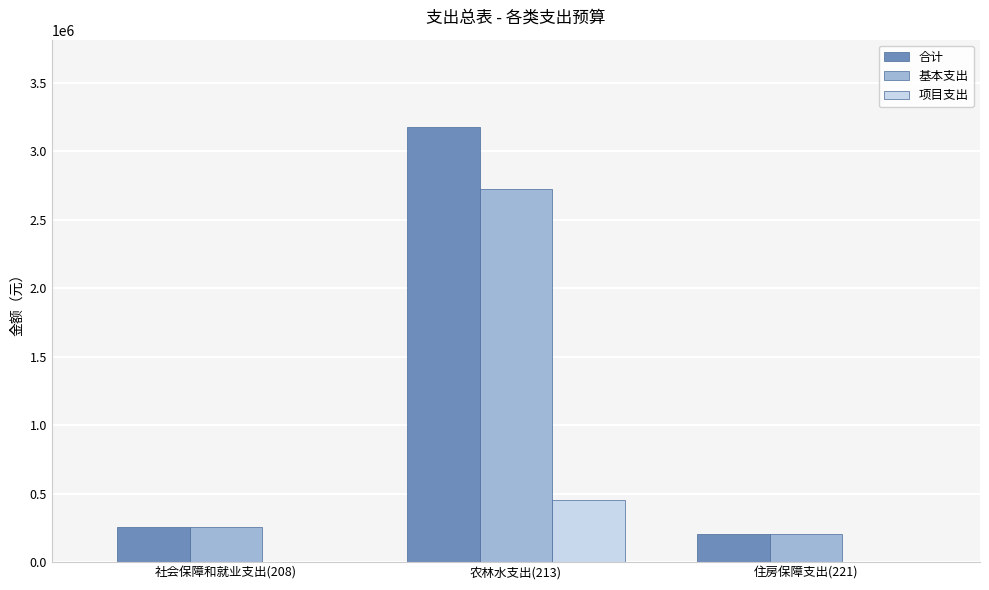

Which series has the largest range (max minus min)?

合计